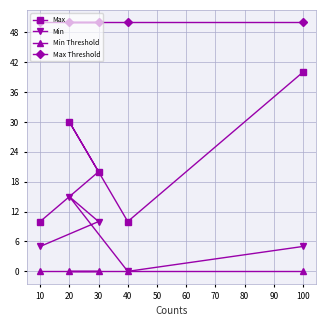

Is the value of Max at 10 greater than the value of Max Threshold at 10?

No